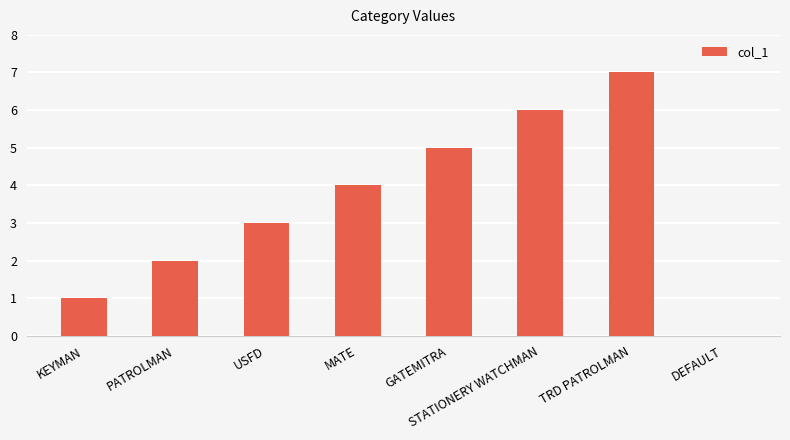

What is the sum of the values at USFD and DEFAULT?

3